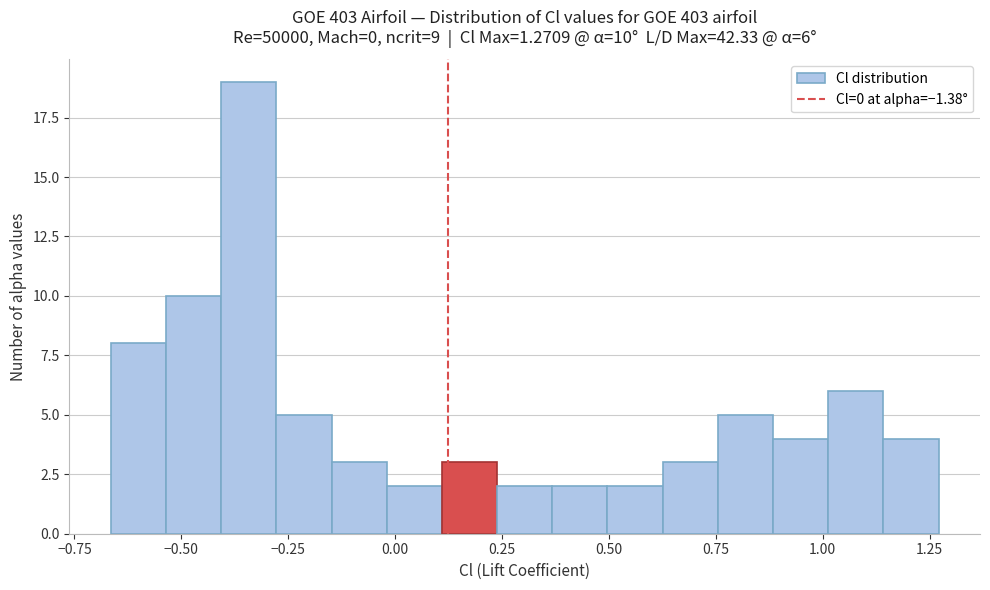

Around what value on the x-axis is the tallest bar? Give the approximate position of its centre, as read against the axis.

-0.35